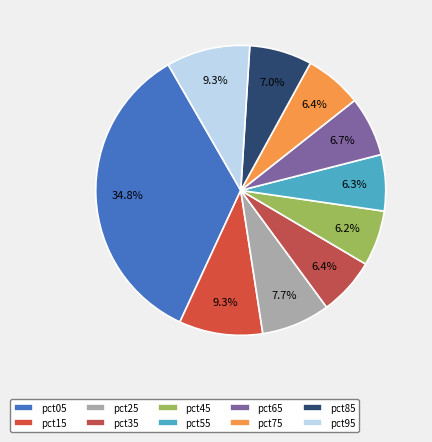

The pct95 slice represents 9% of the pie. True or false?

True